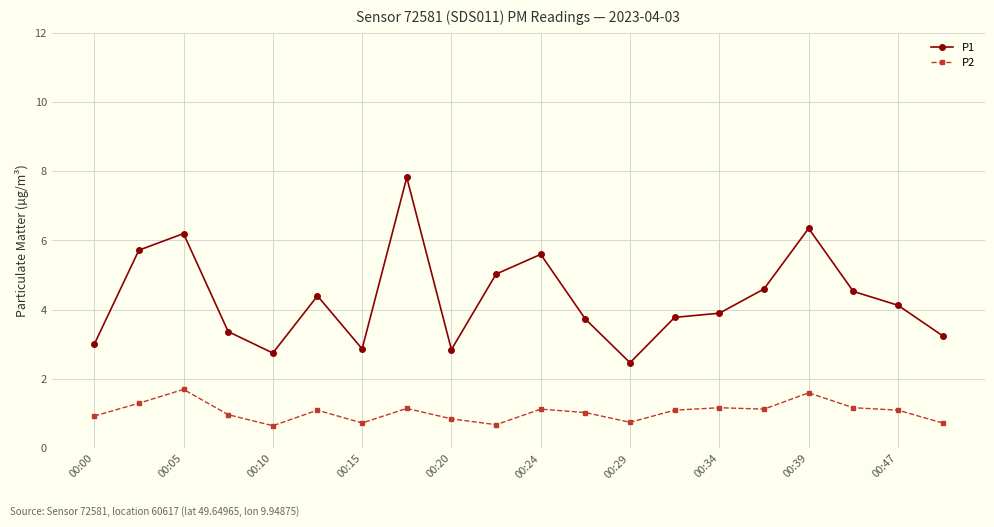

How many categories are shown in the chart?

20